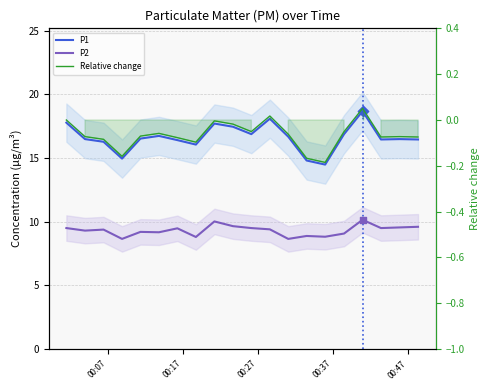

Which series contains the lowest Y value?

Relative change